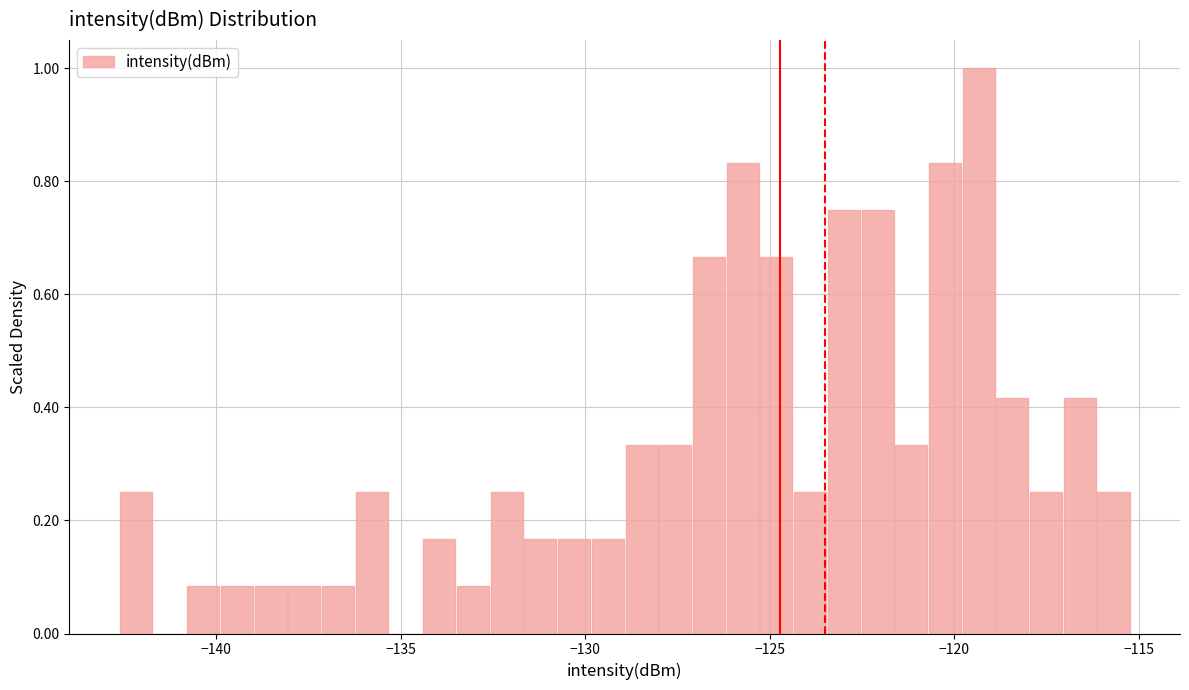

Around what value on the x-axis is the tallest bar? Give the approximate position of its centre, as read against the axis.

-119.5